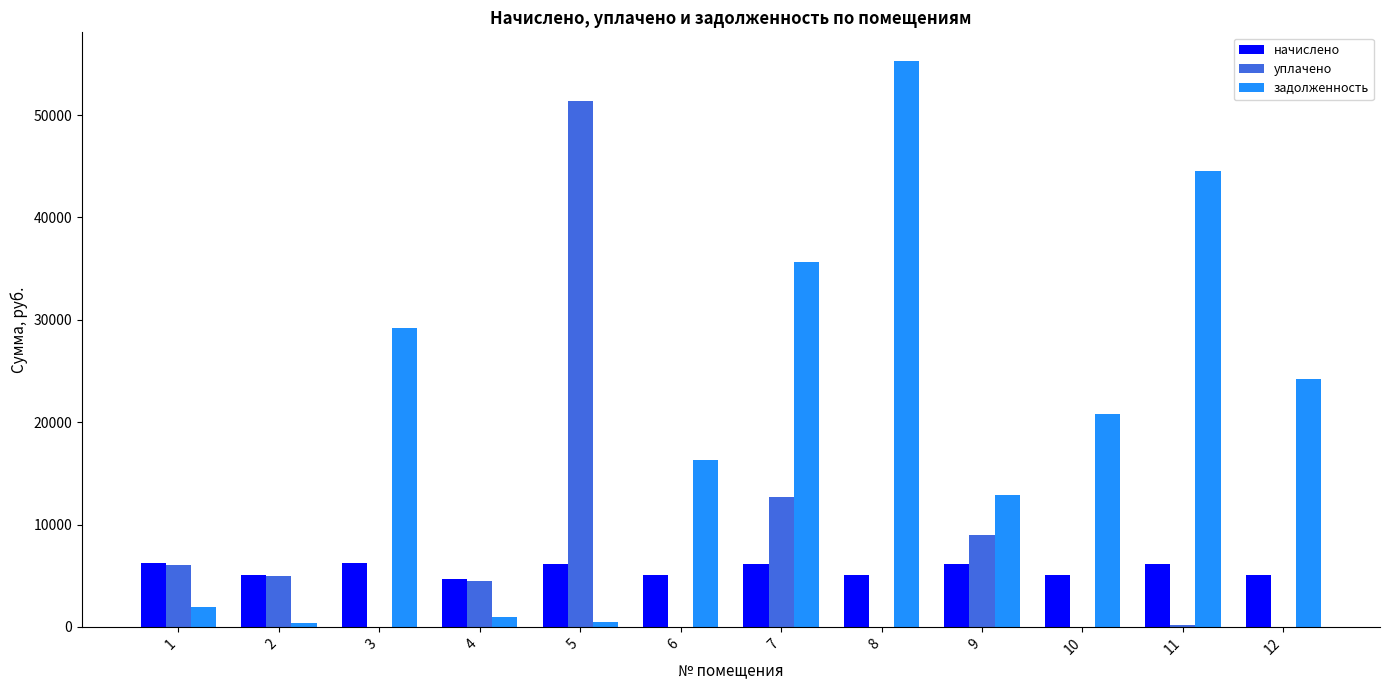

What is the maximum value shown in the chart?

55321.6